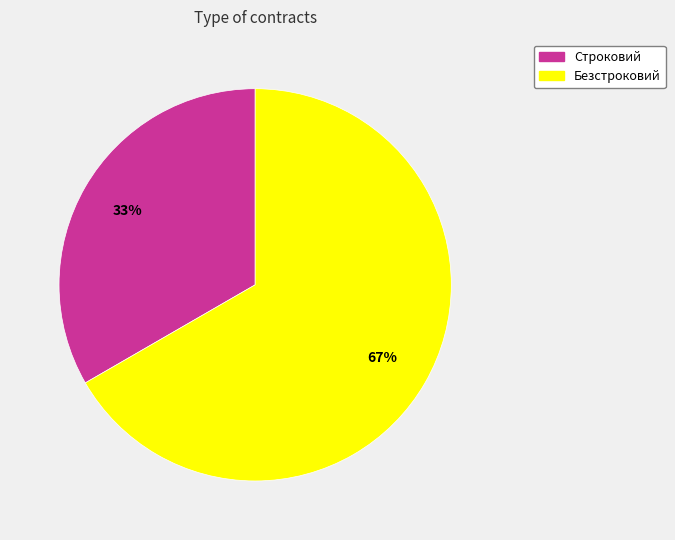

What is the ratio of the value at Строковий to the value at Безстроковий?

0.5